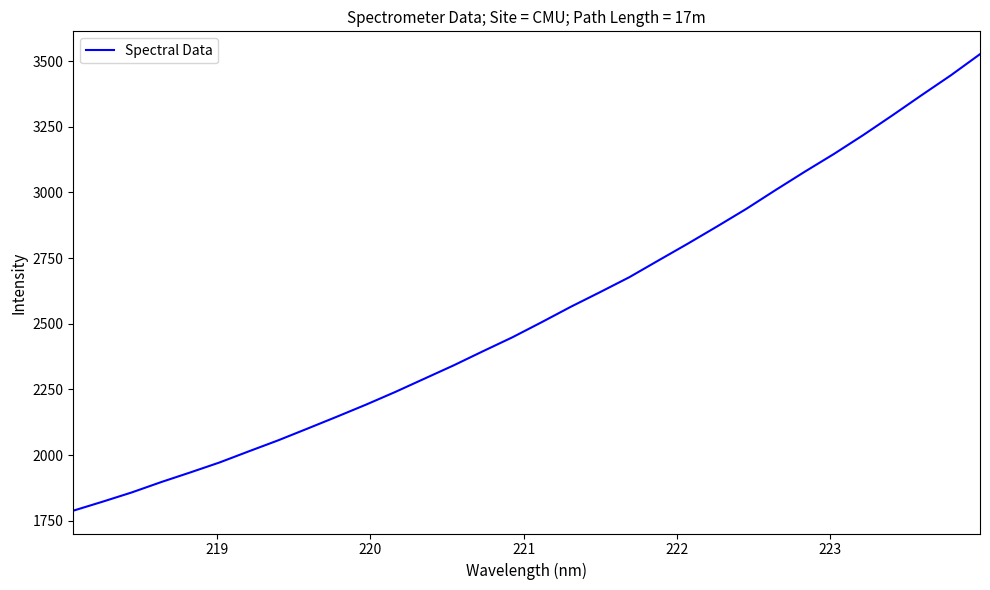

What is the smallest value displayed?

1788.2